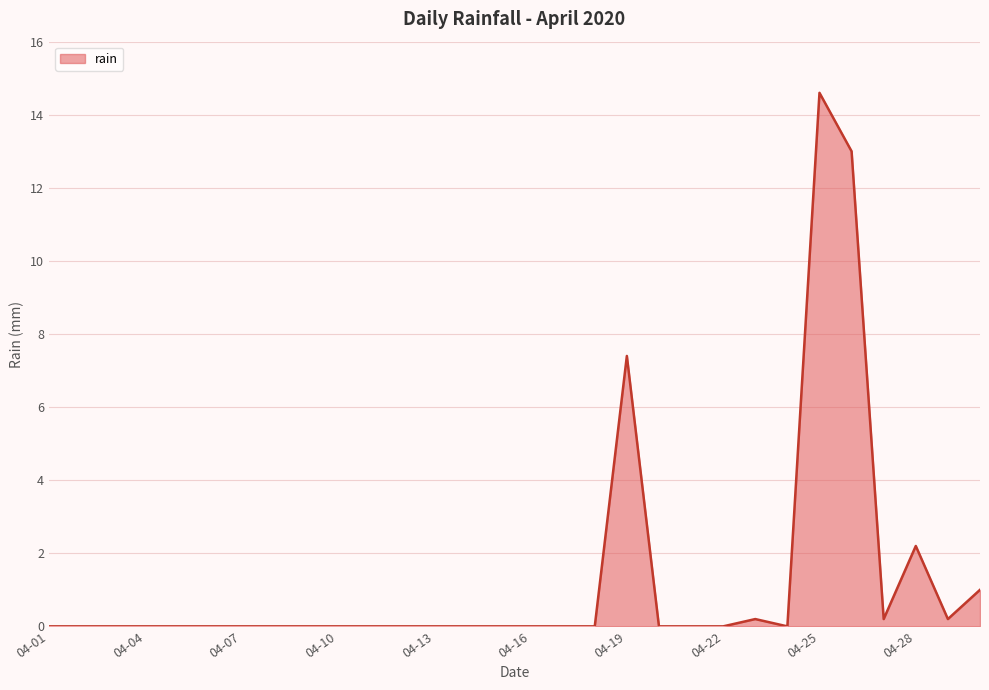

Count the number of data series in this chart.

1